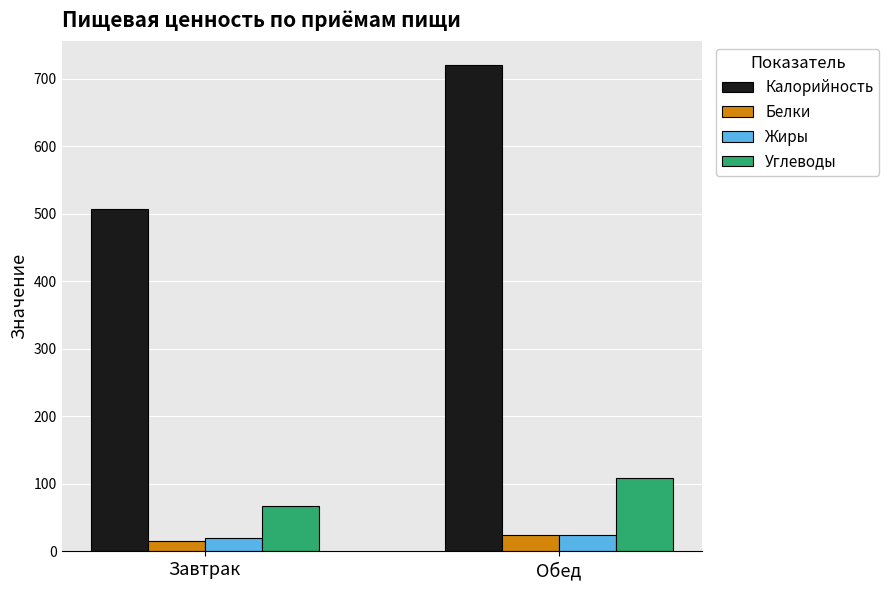

Count the number of data series in this chart.

4